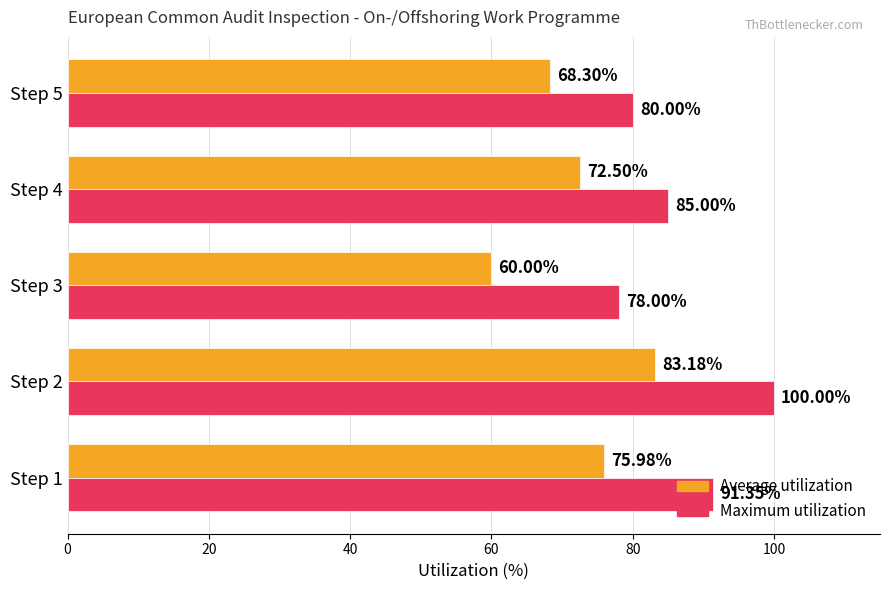

Rank the categories by Maximum utilization value from lowest to highest.

Step 3, Step 5, Step 4, Step 1, Step 2